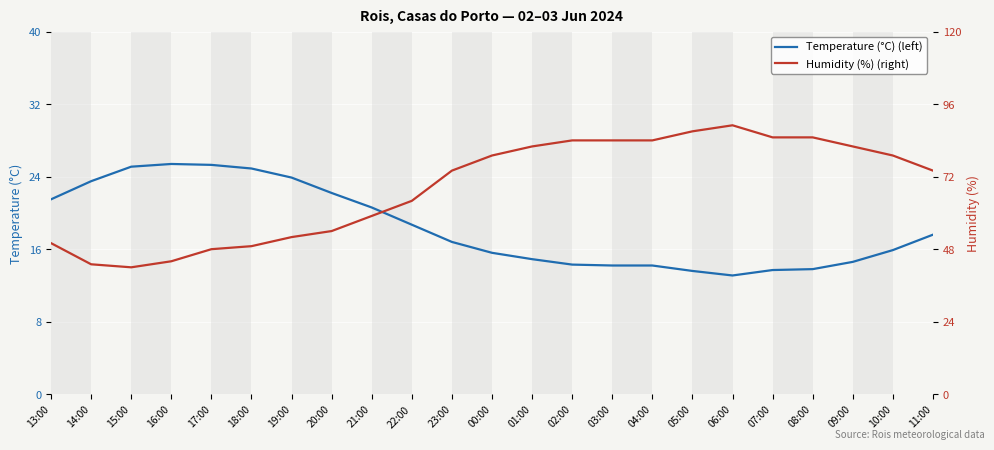

Which series has the largest total across all categories?

Humidity (%) (right)